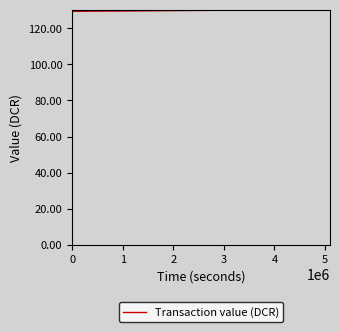

What is the greatest value displayed?

130.4